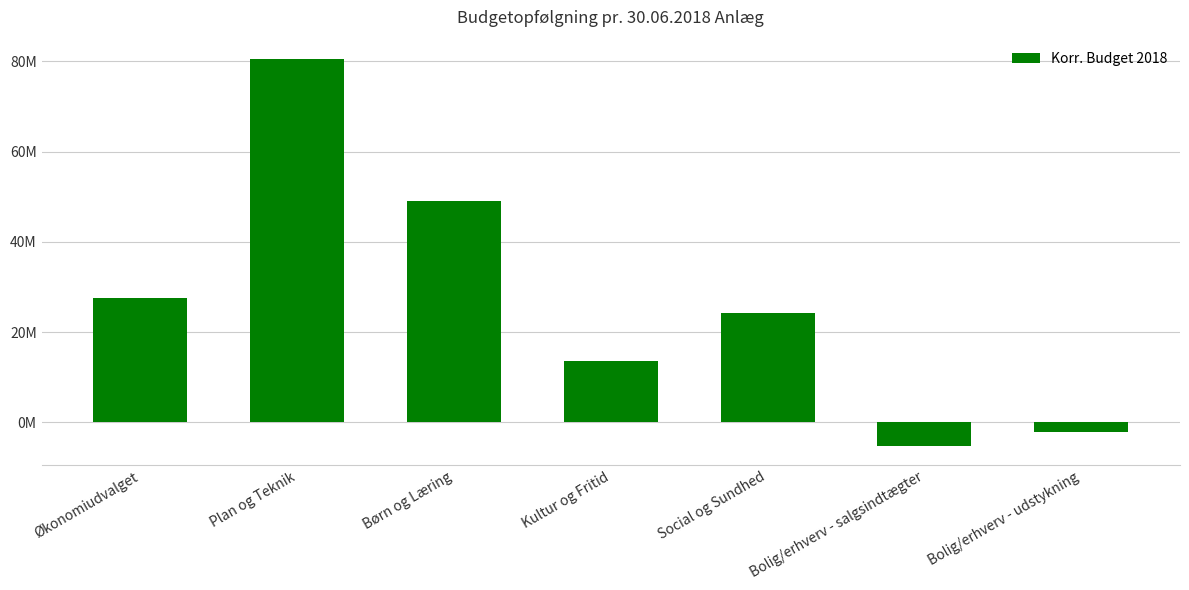

Are the bars horizontal?

No